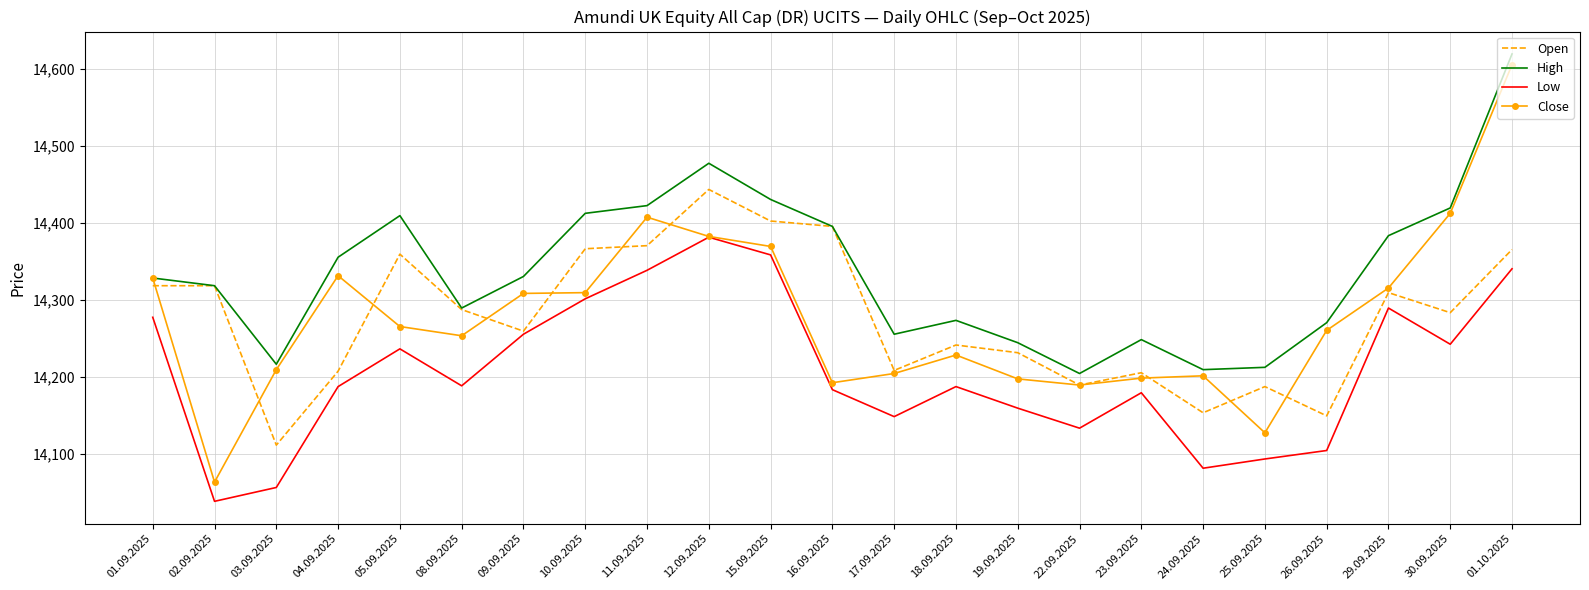

Which series has the largest total across all categories?

High